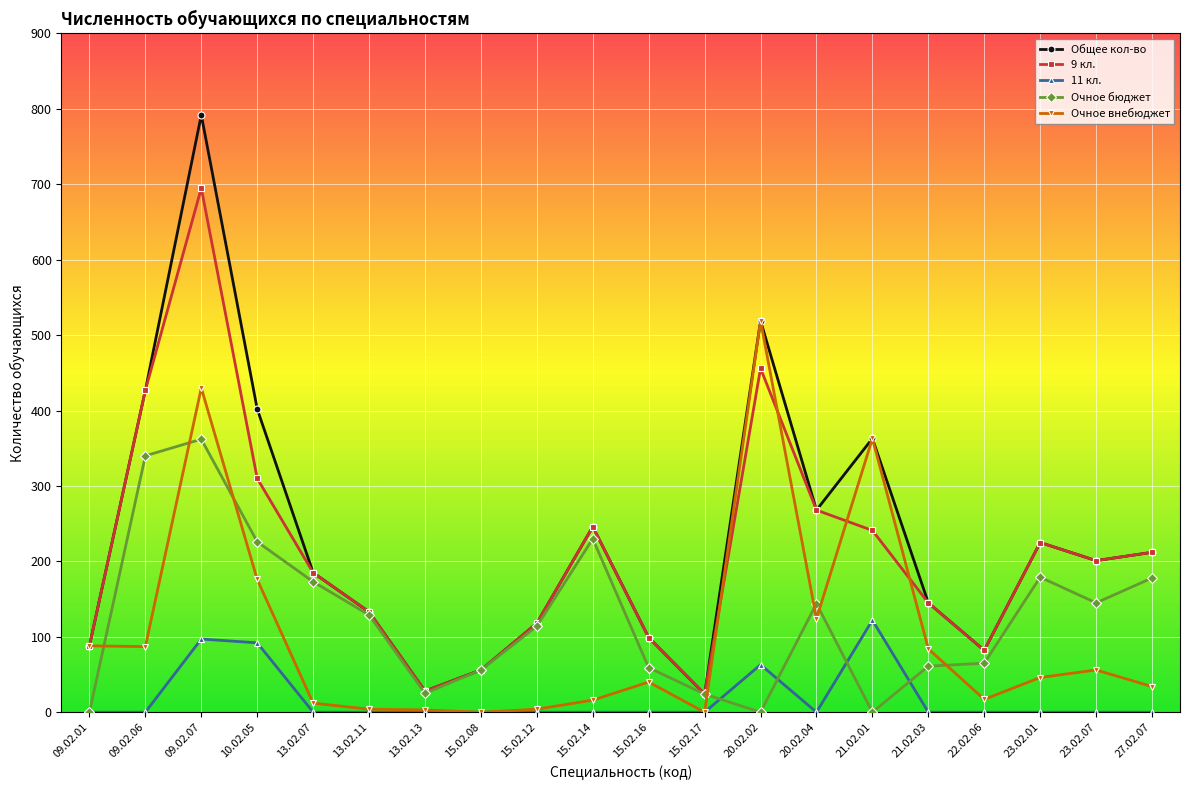

Is it true that 11 кл. equals -65 at 15.02.12?

False